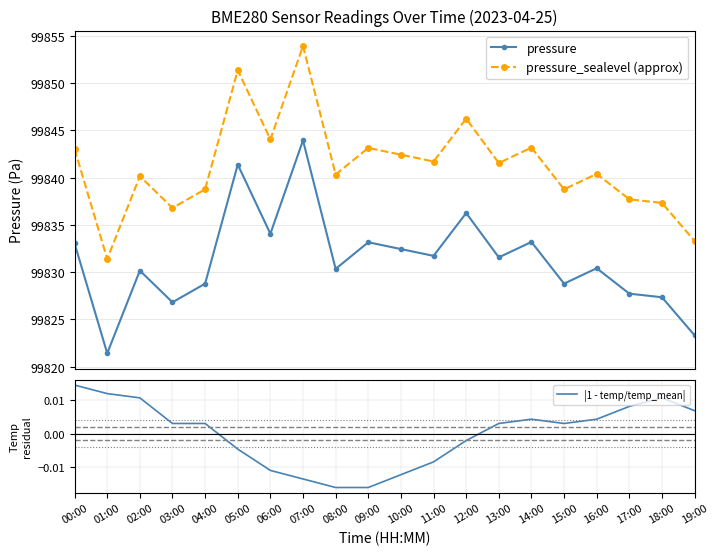

How many categories are shown in the chart?

20